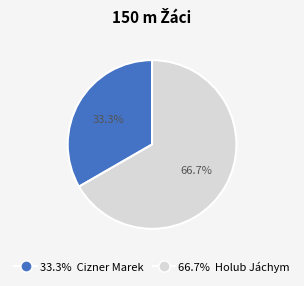

Is there a majority slice in this chart?

Yes